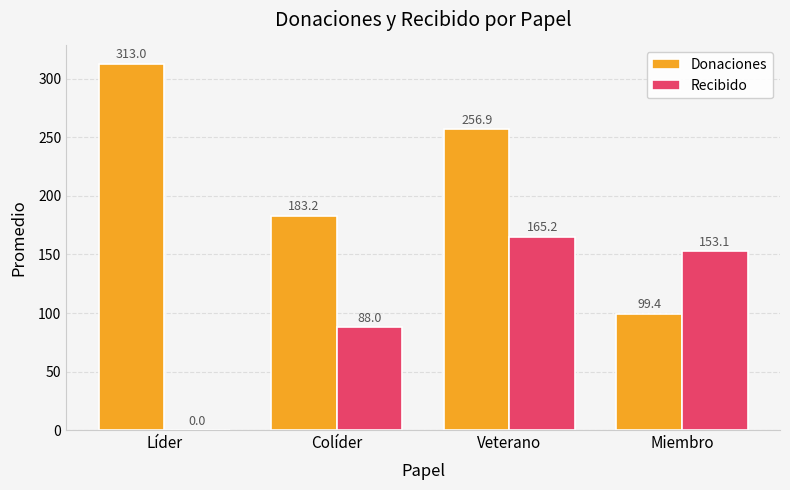

Reading left to right, what are all the values shown in this chart?

Donaciones: Líder=313.0	Colíder=183.2	Veterano=256.9	Miembro=99.4
Recibido: Líder=0.0	Colíder=88.0	Veterano=165.2	Miembro=153.1